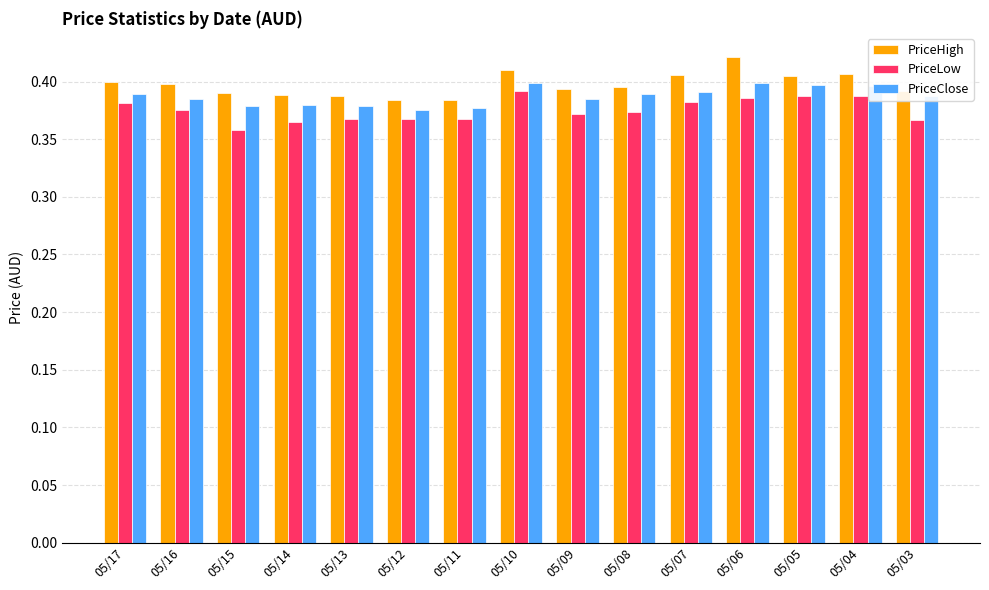

Which category has the lowest value in the PriceLow series?

05/15